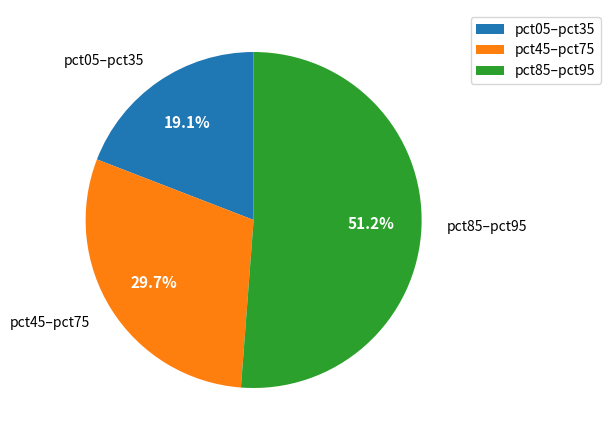

Count the number of slices in the pie.

3